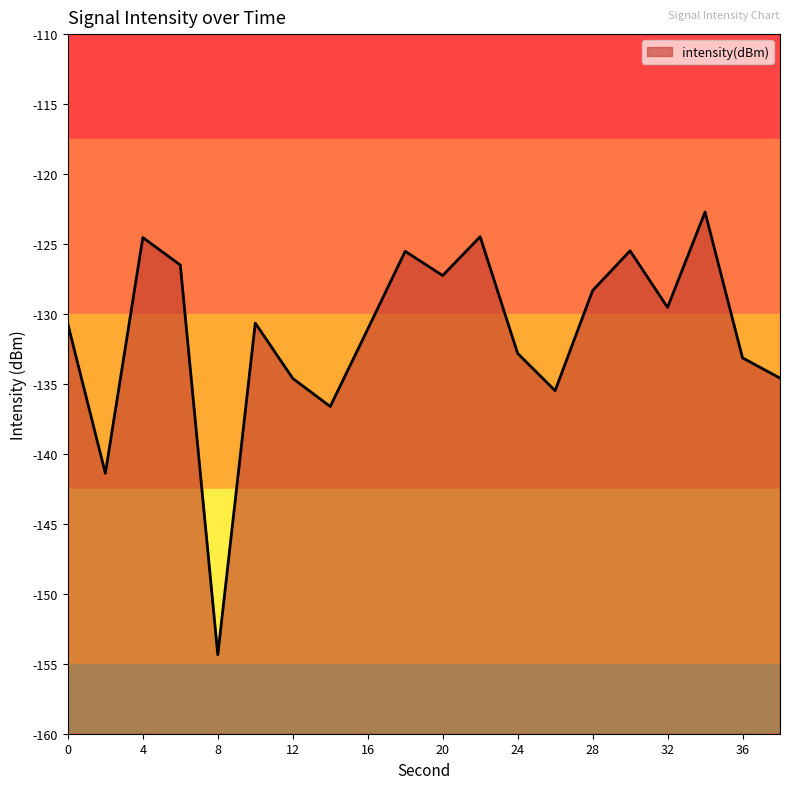

What is the average value?

-131.5